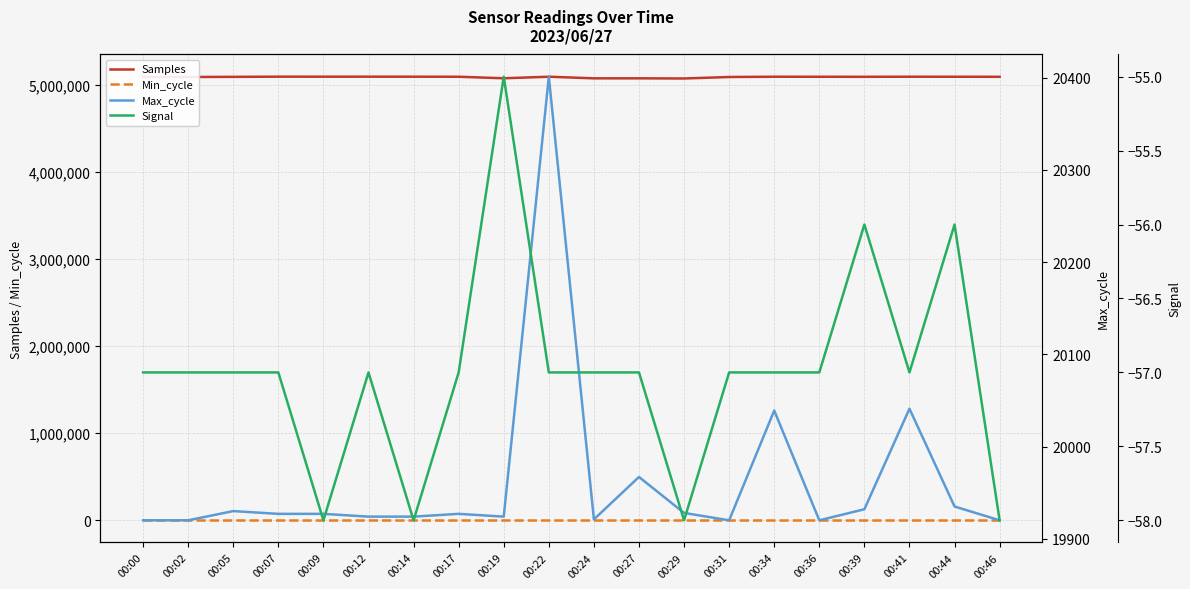

Count the number of categories in the chart.

20